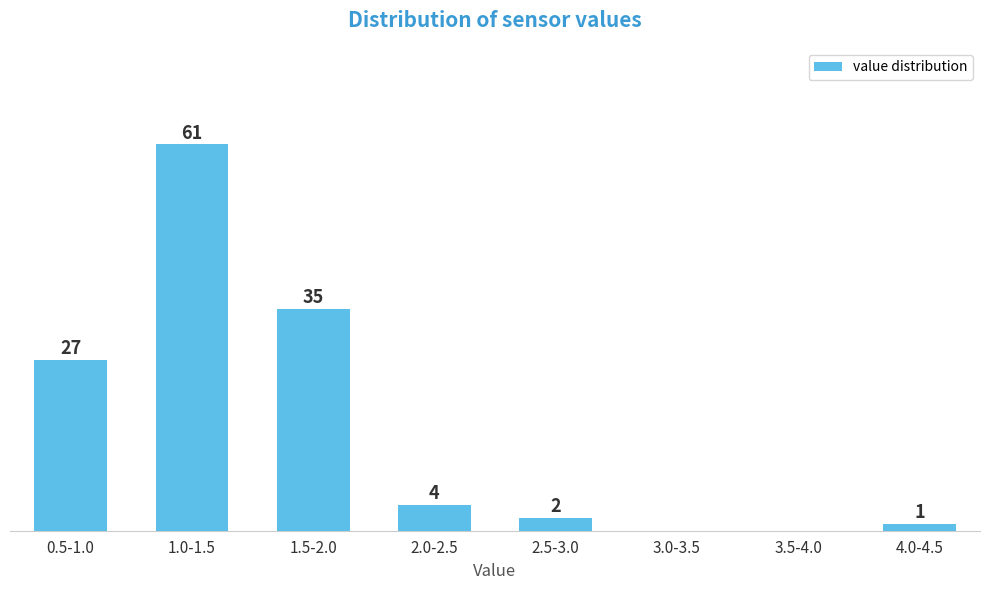

Which label corresponds to the largest value in the chart?

1.0-1.5